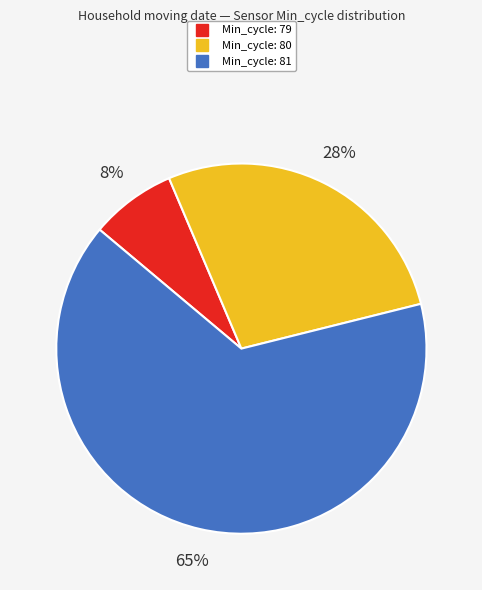

To the nearest percent, what is the average slice percentage?

33%